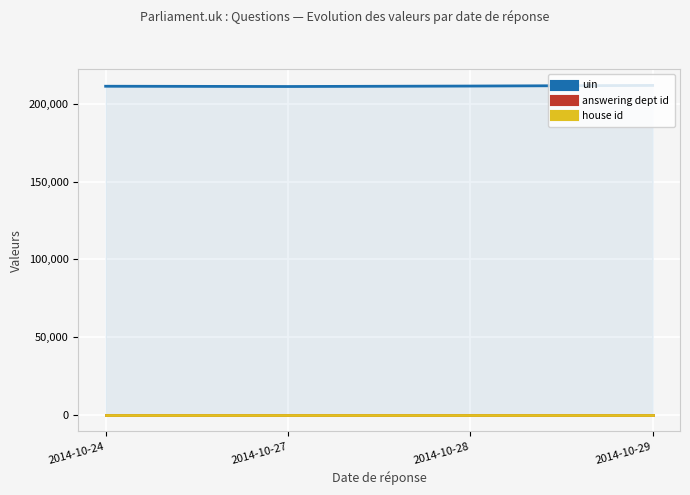

What is the value of the answering dept id point at the 1st from the left?

26